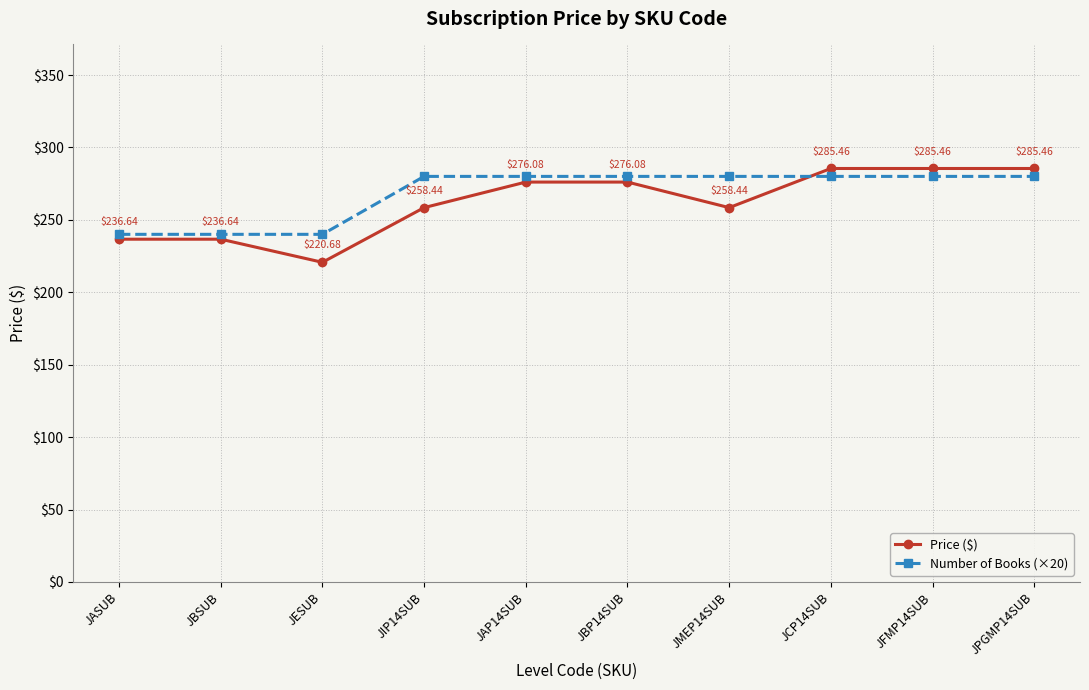

Which series changed the most between JBSUB and JCP14SUB?

Price ($)